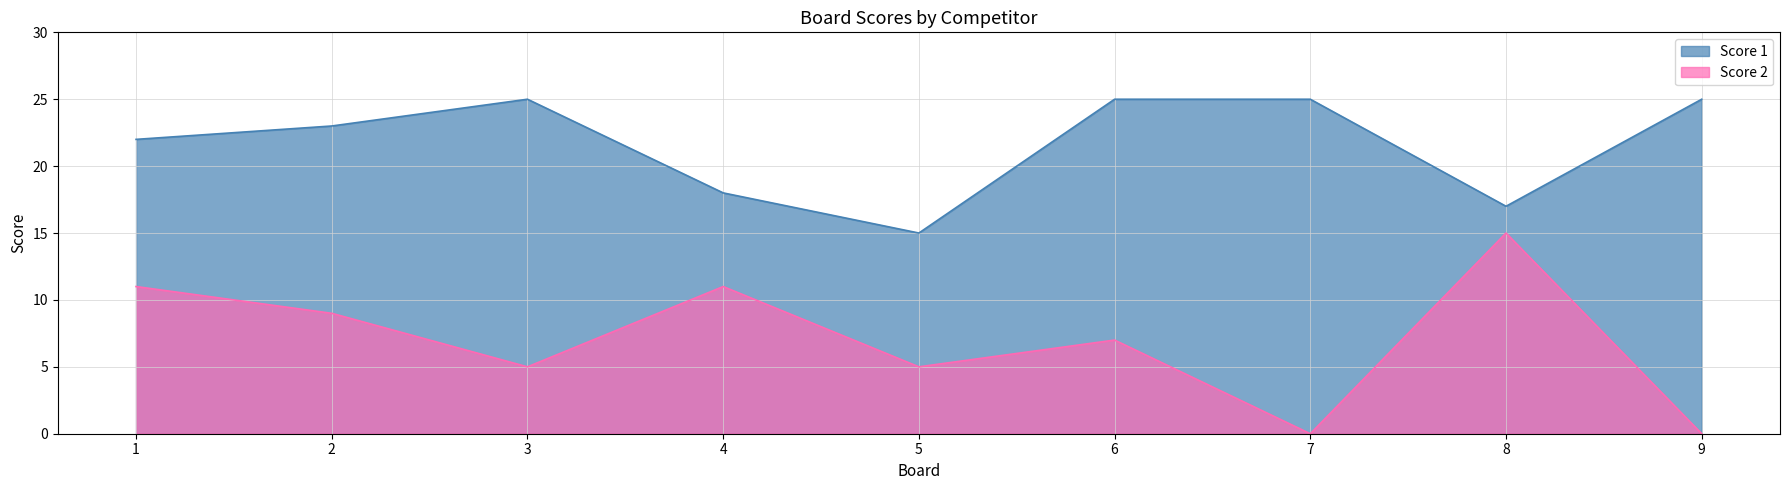

What is the spread (max minus min) of values at 4?

7